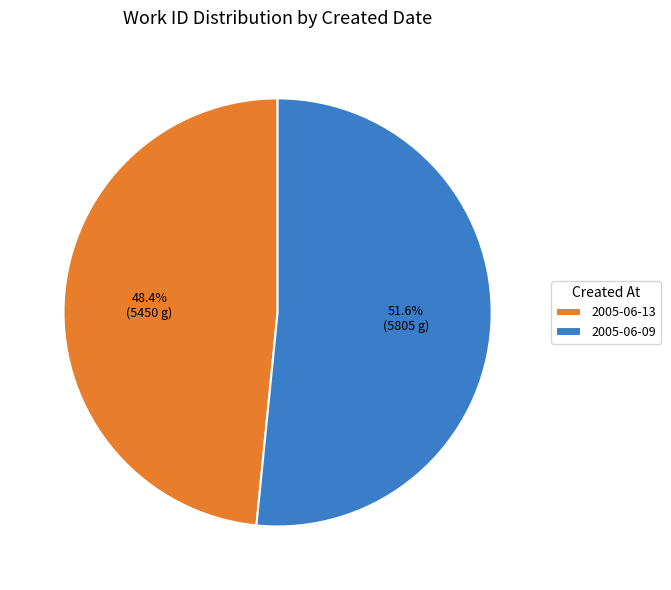

Combined, what portion of the pie is 2005-06-13 and 2005-06-09?

100.0%